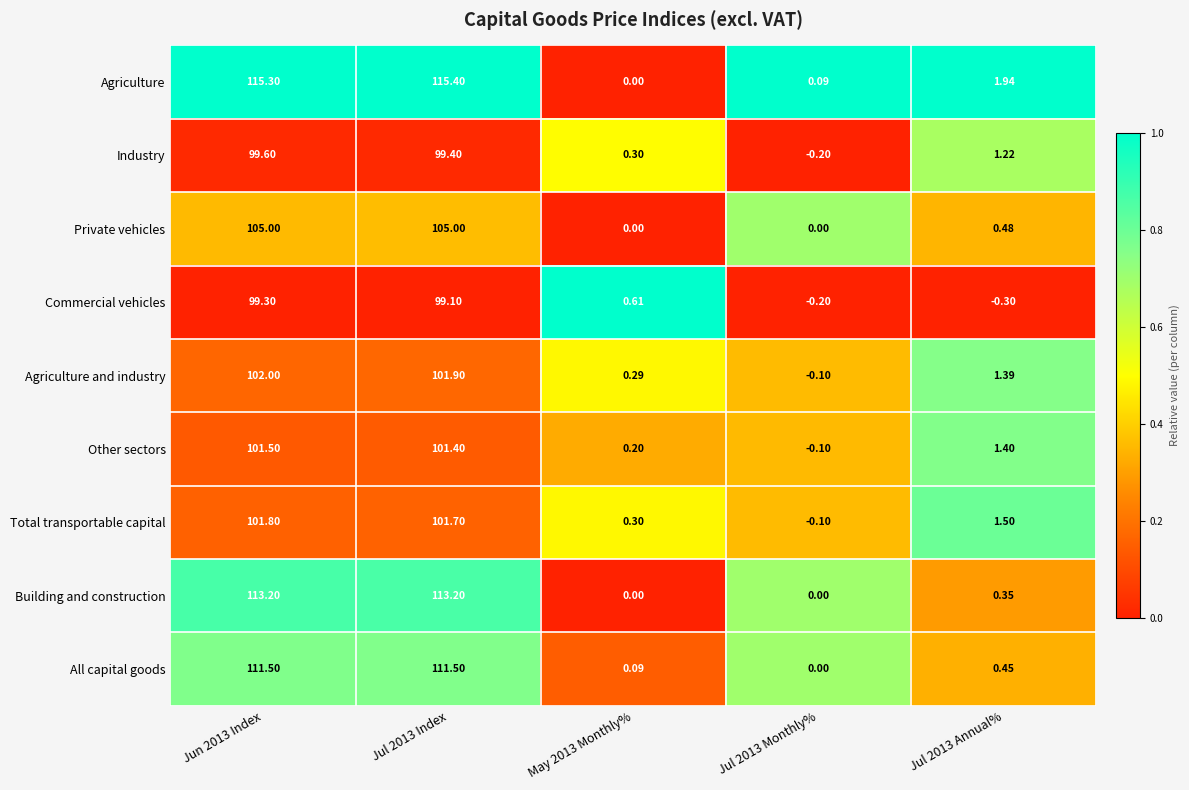

Which series has the largest total across all categories?

Agriculture